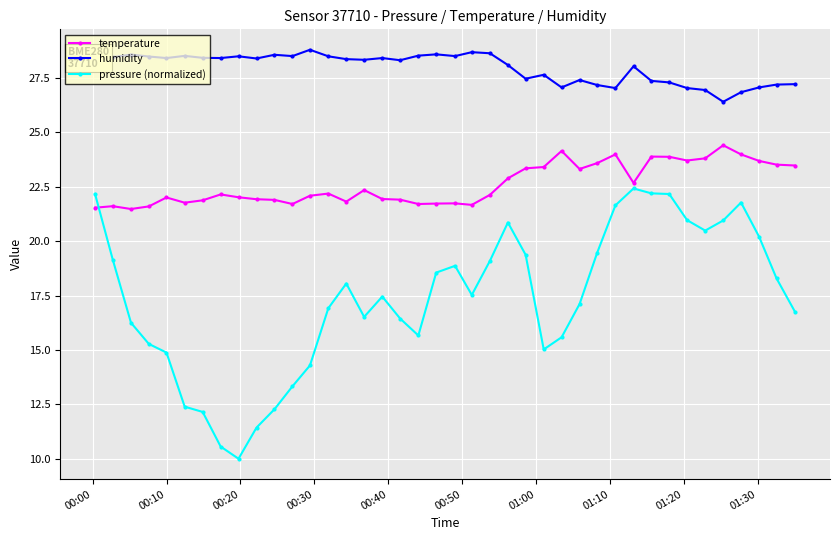

True or false: temperature and humidity cross at least once.

False